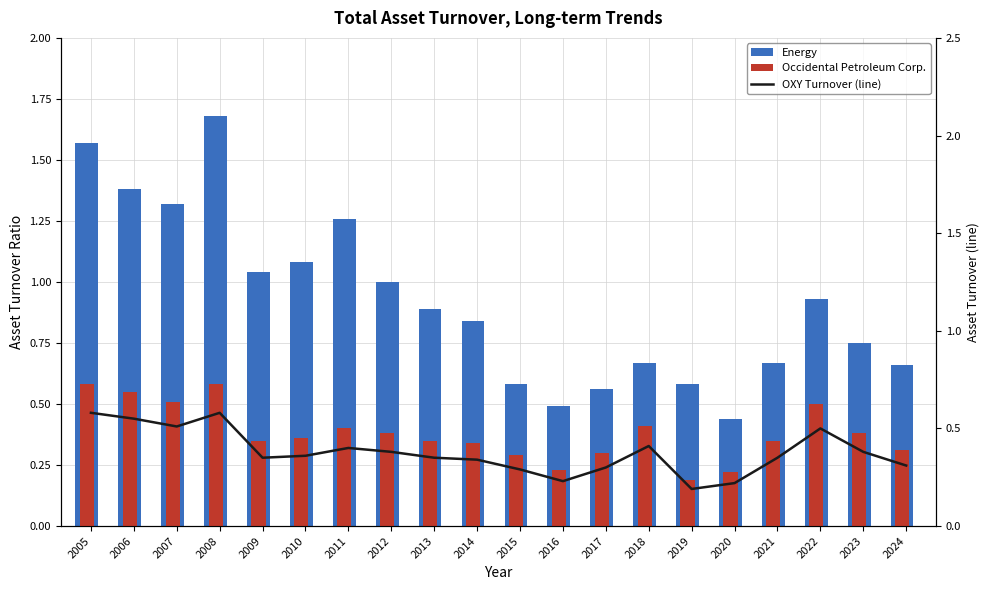

What is the value of the Energy bar at the 7th from the left?

1.3